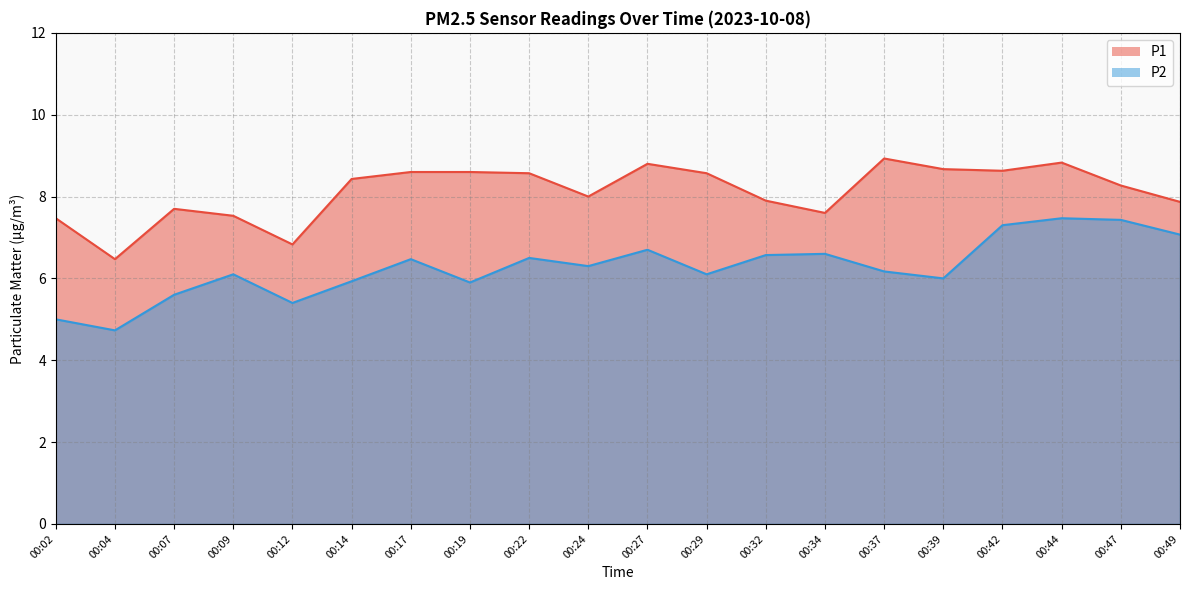

What is the average value of the P1 series?

8.1